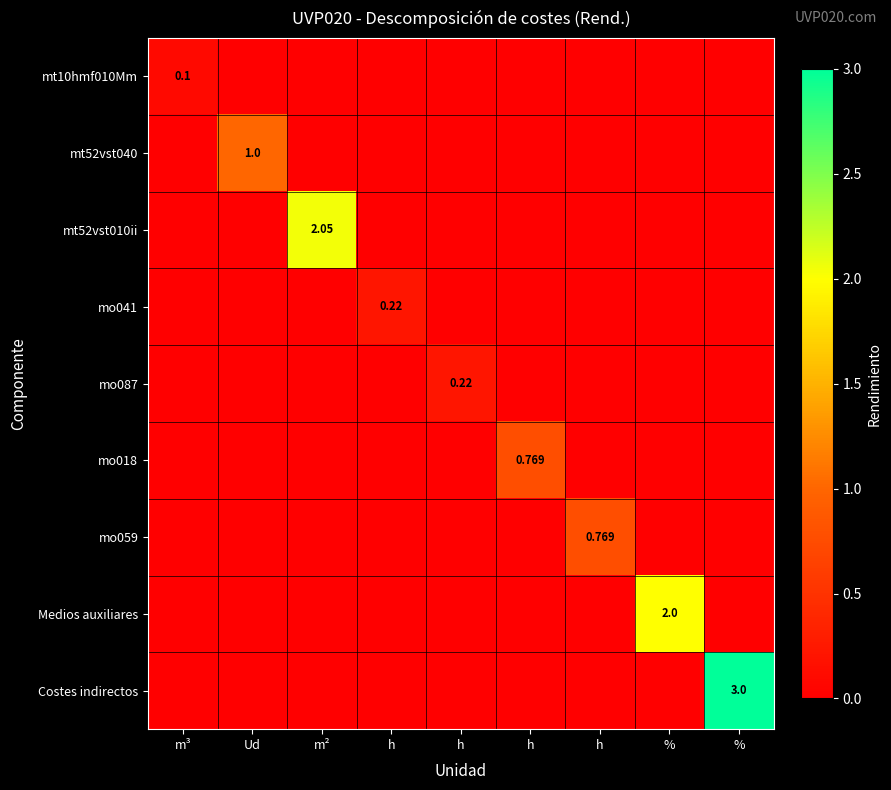

How many positive values does the mo041 series have?

1